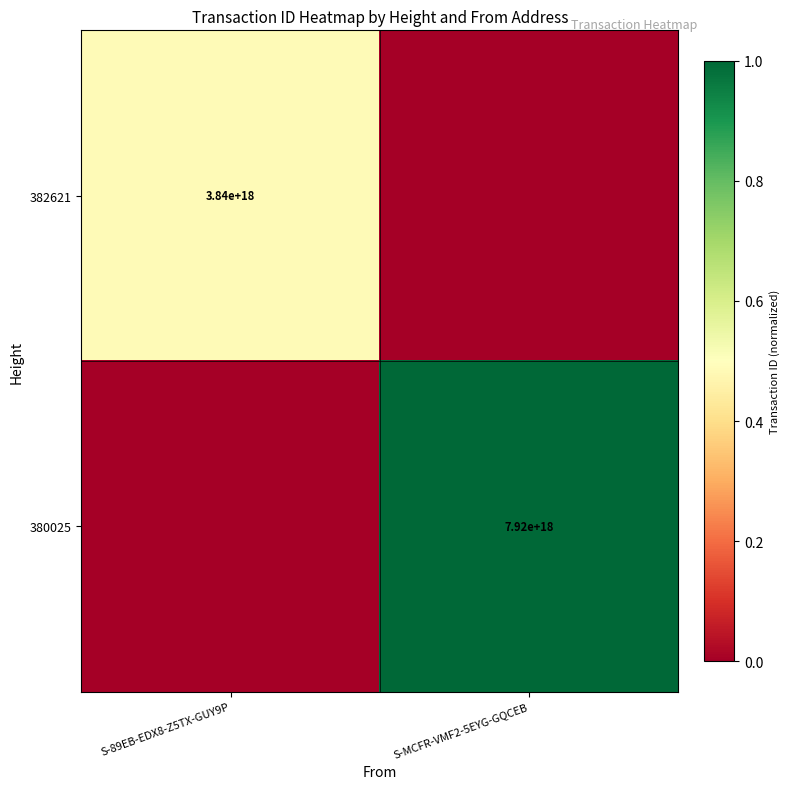

How many categories are shown in the chart?

2